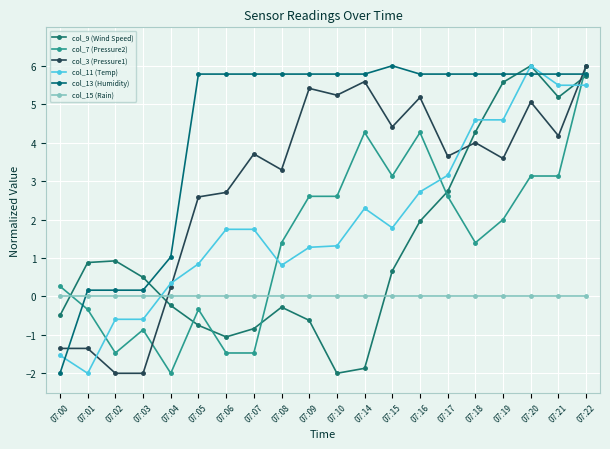

True or false: col_15 (Rain) has more than 0 interior local peaks.

False